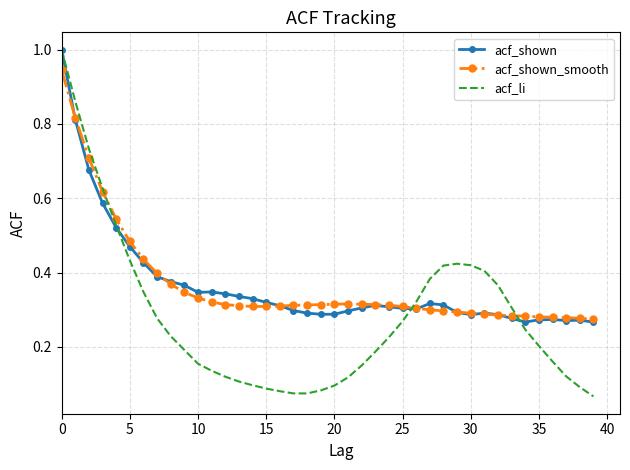

What is the highest value of the acf_li series?

1.0